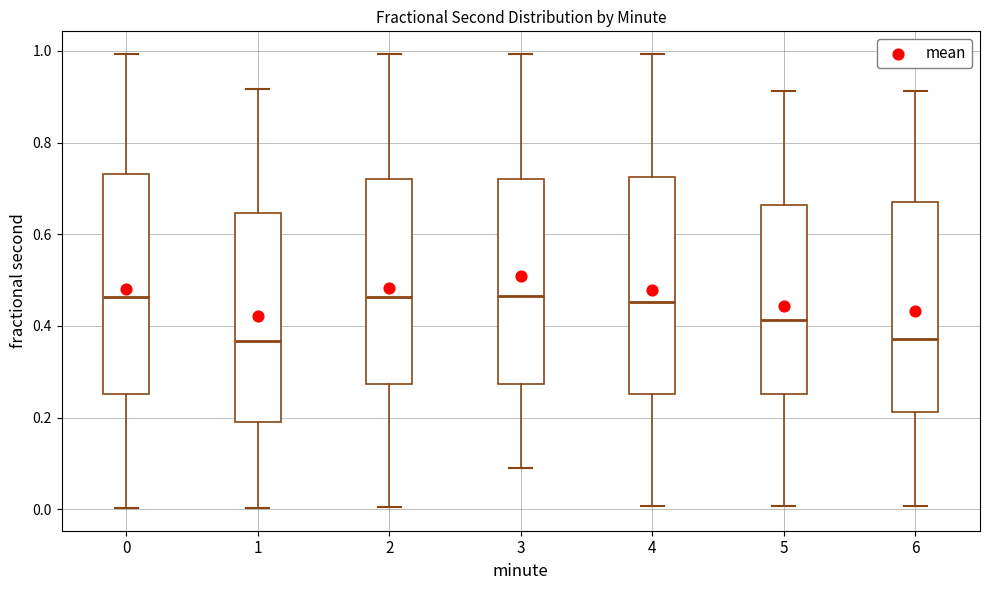

Where is the upper edge of the box at x = 5 on the y-axis? The values are not printed on the chart, so give them approximately, as read against the axis.

0.66